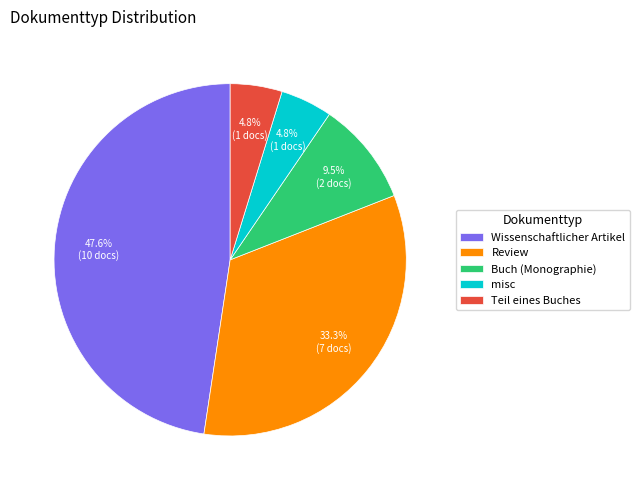

To the nearest percent, what percentage of the pie is Teil eines Buches?

5%